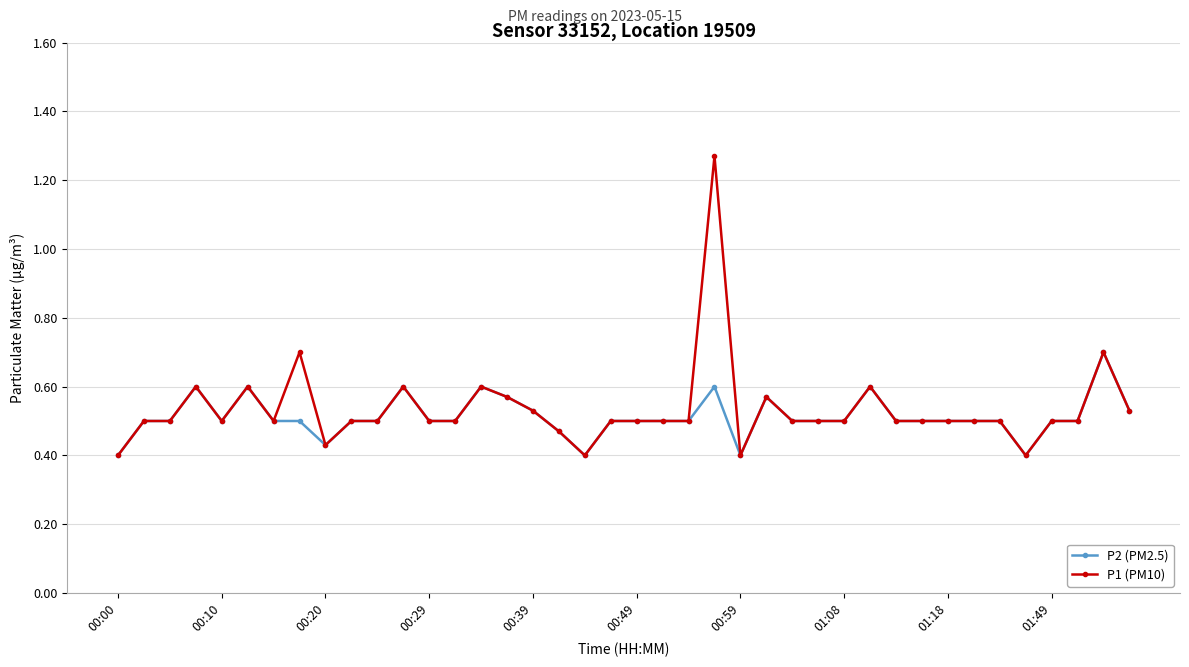

Which series has the widest spread of values?

P1 (PM10)